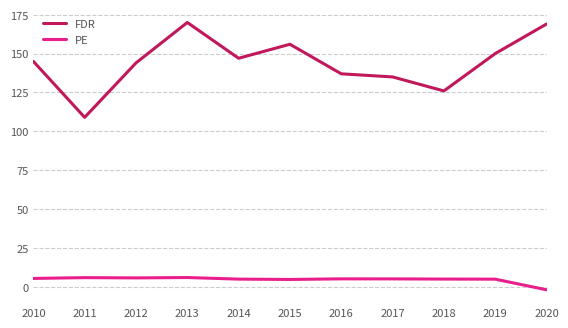

What is the difference between the maximum and second lowest values in the PE series?

1.2